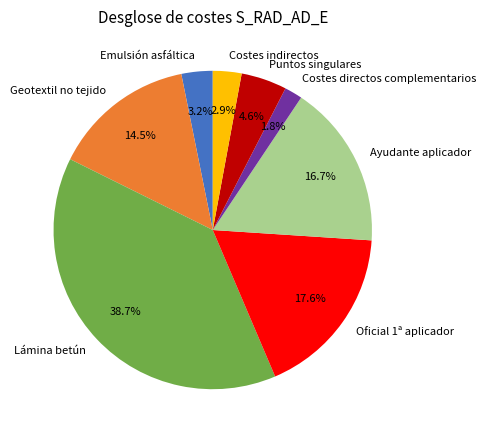

What is the smallest slice in the pie chart?

Costes directos complementarios